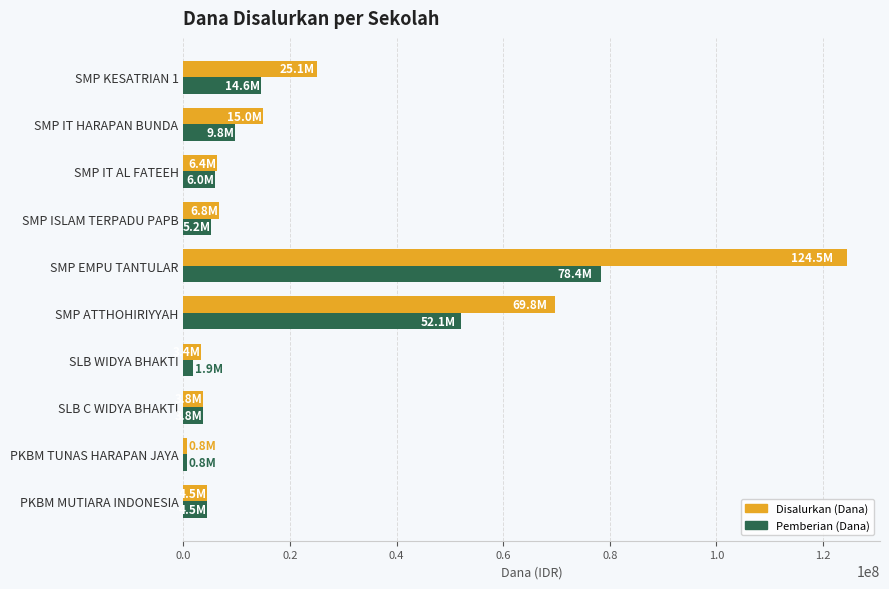

What is the approximate value of Pemberian (Dana) at SMP EMPU TANTULAR?

78375000